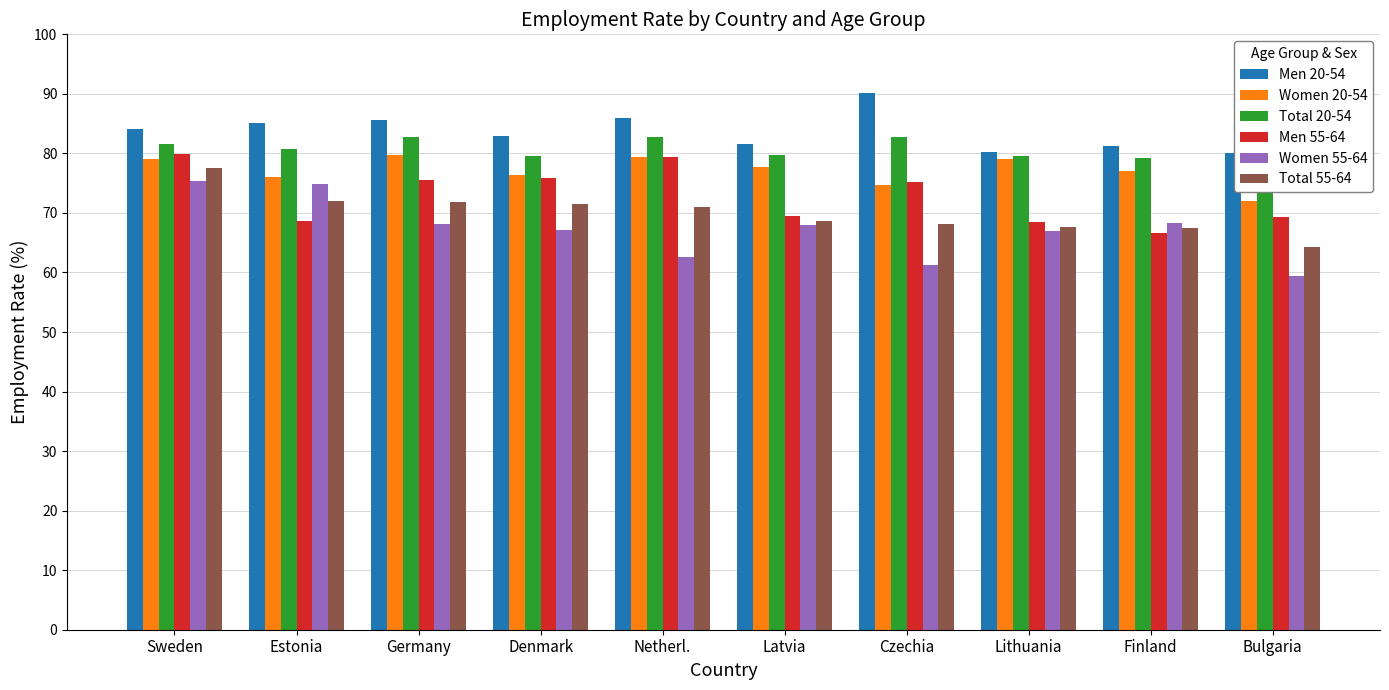

What is the sum of all Total 20-54 values?

804.8